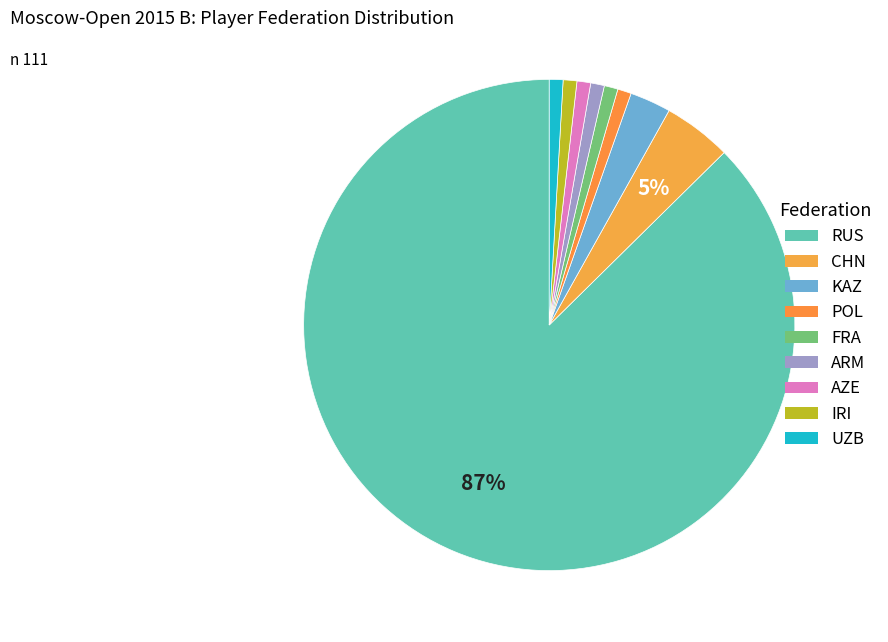

The CHN slice represents 1% of the pie. True or false?

False